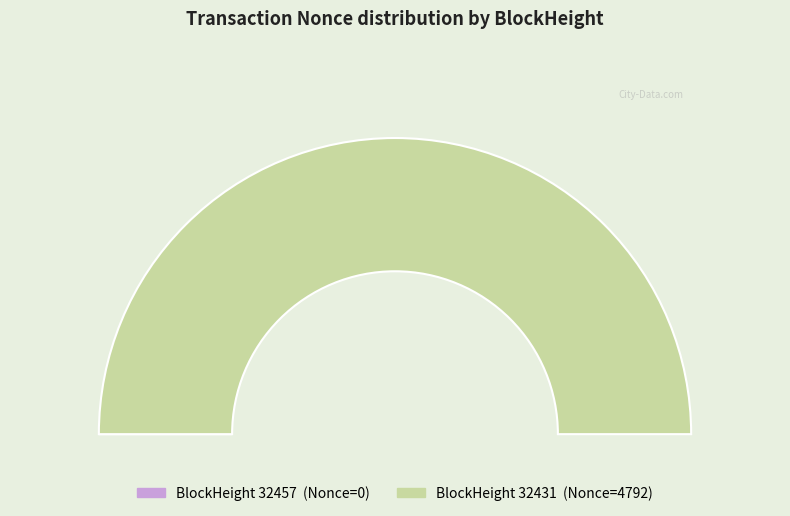

Is it true that 32457 is 0% of the pie?

True